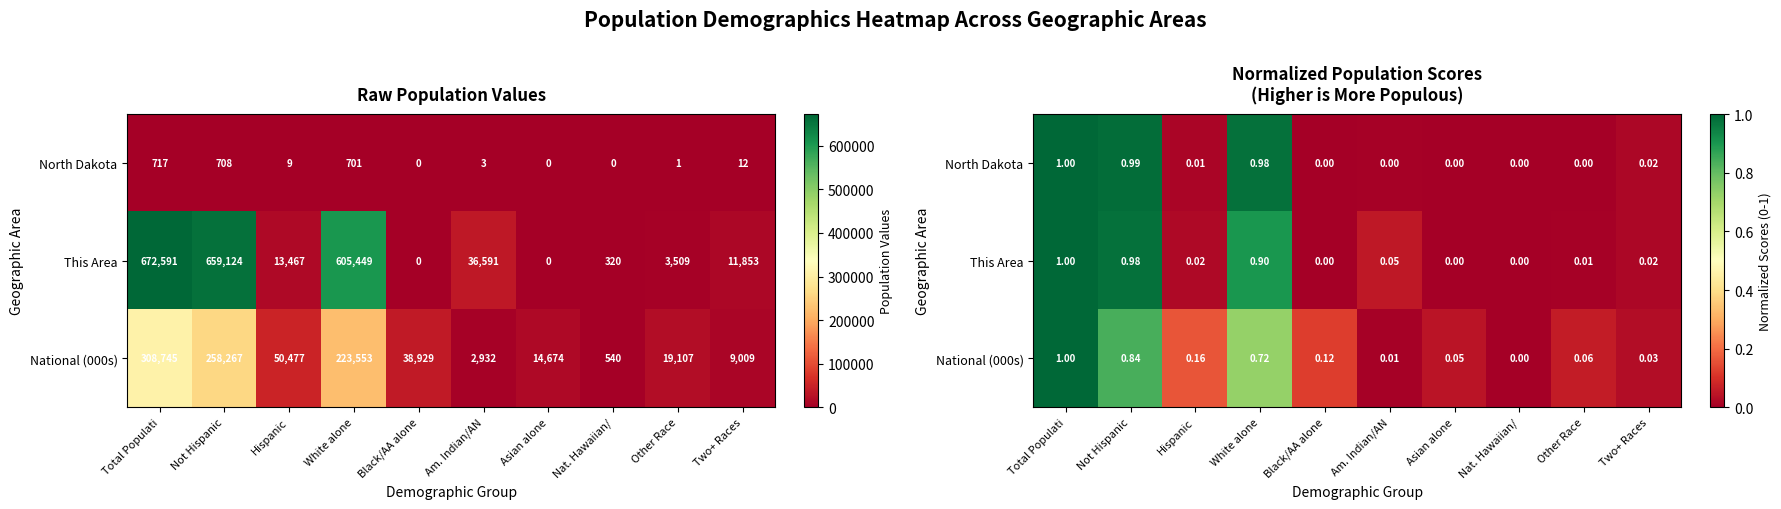

What is the difference between the highest and lowest values at Am. Indian/AN?

0.1